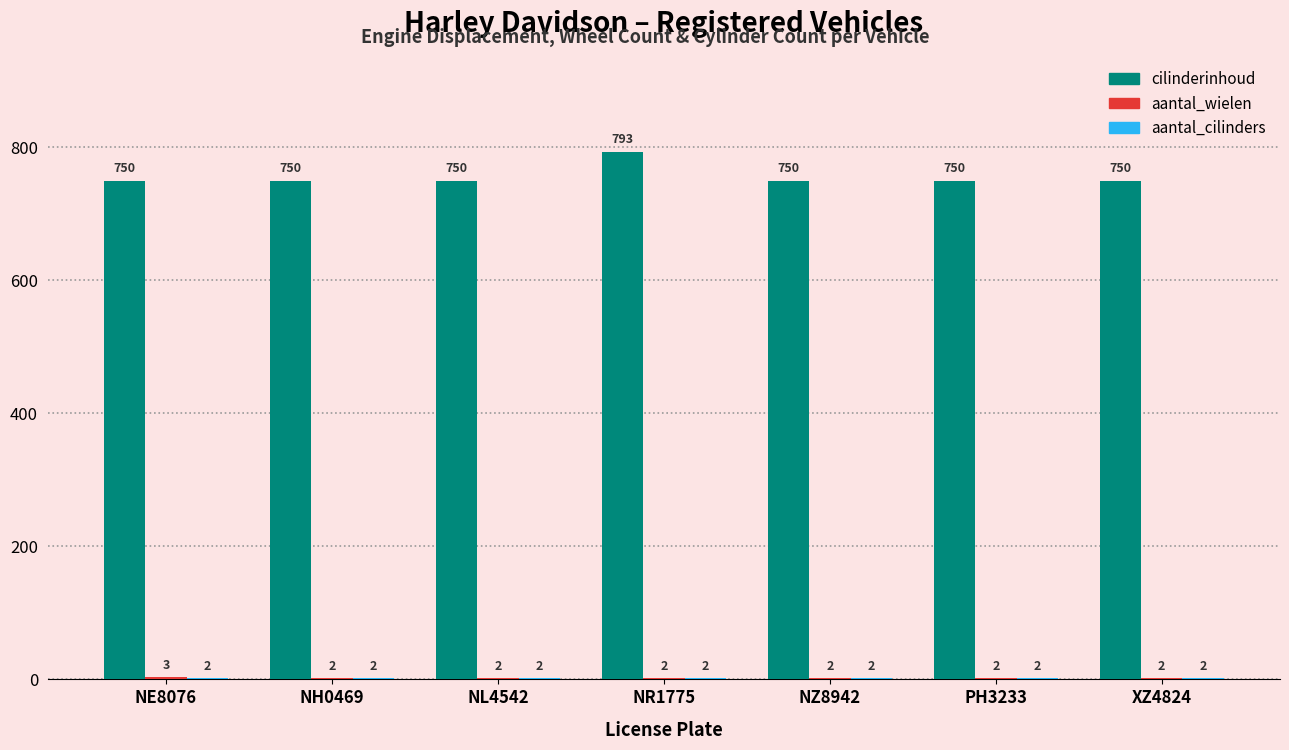

Is it true that cilinderinhoud equals 750 at NH0469?

True